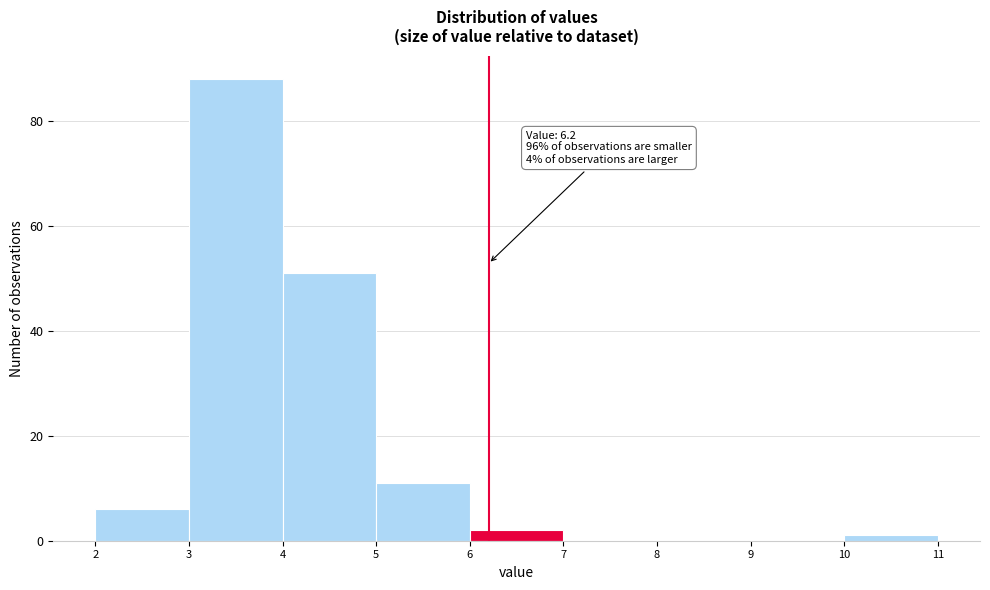

Which range on the x-axis has the tallest bar?

3 to 4